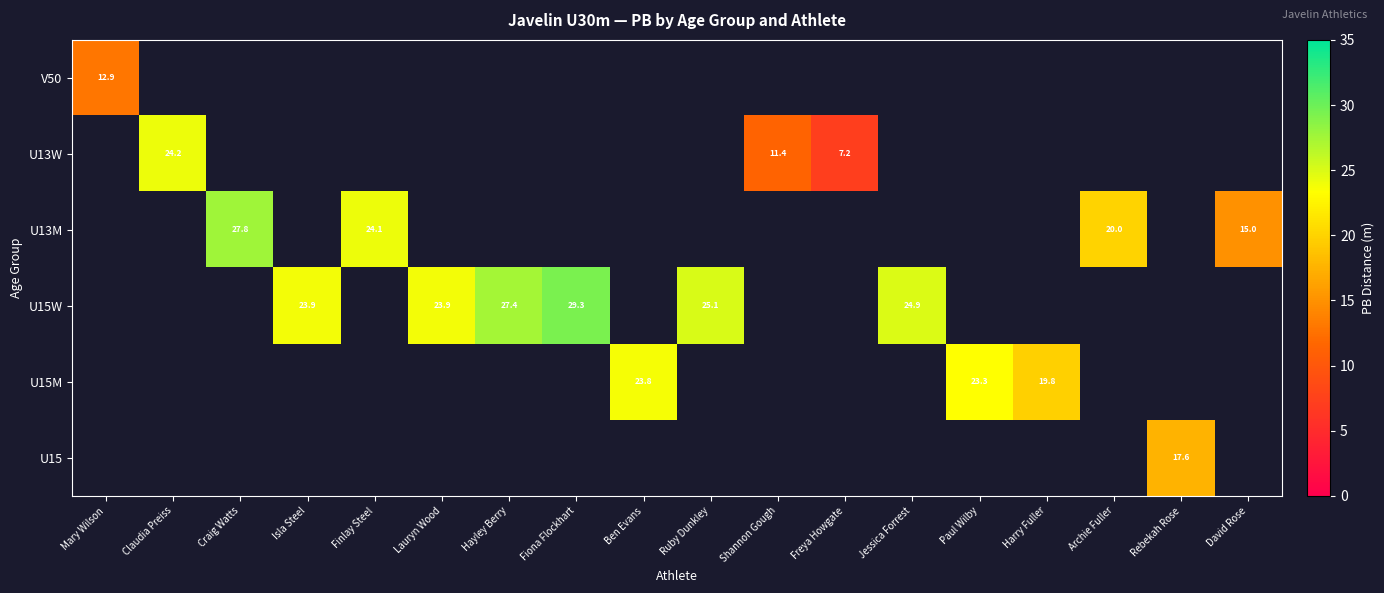

Is it true that U13M equals 20.0 at Archie Fuller?

True